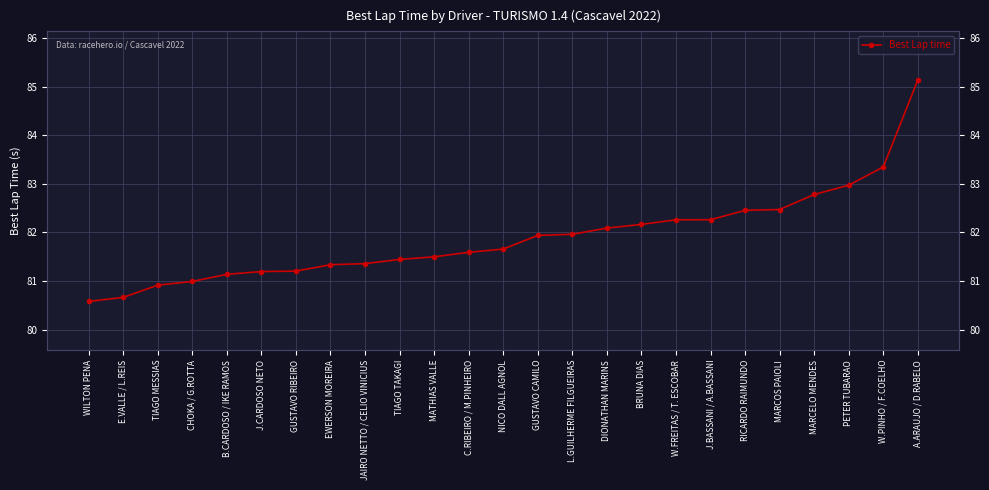

Reading left to right, list all the values displayed in this chart.

WILTON PENA=80.6	E.VALLE / L.REIS=80.7	TIAGO MESSIAS=80.9	CHOKA / G.ROTTA=81.0	B.CARDOSO / IKE RAMOS=81.1	J.CARDOSO NETO=81.2	GUSTAVO RIBEIRO=81.2	EWERSON MOREIRA=81.3	JAIRO NETTO / CELIO VINICIUS=81.4	TIAGO TAKAGI=81.4	MATHIAS VALLE=81.5	C.RIBEIRO / M.PINHEIRO=81.6	NICO DALL AGNOL=81.7	GUSTAVO CAMILO=81.9	L.GUILHERME FILGUEIRAS=82.0	DIONATHAN MARINS=82.1	BRUNA DIAS=82.2	W.FREITAS / T. ESCOBAR=82.3	J.BASSANI / A.BASSANI=82.3	RICARDO RAIMUNDO=82.5	MARCOS PAIOLI=82.5	MARCELO MENDES=82.8	PETER TUBARAO=83.0	W.PINHO / F.COELHO=83.3	A.ARAUJO / D.RABELO=85.1